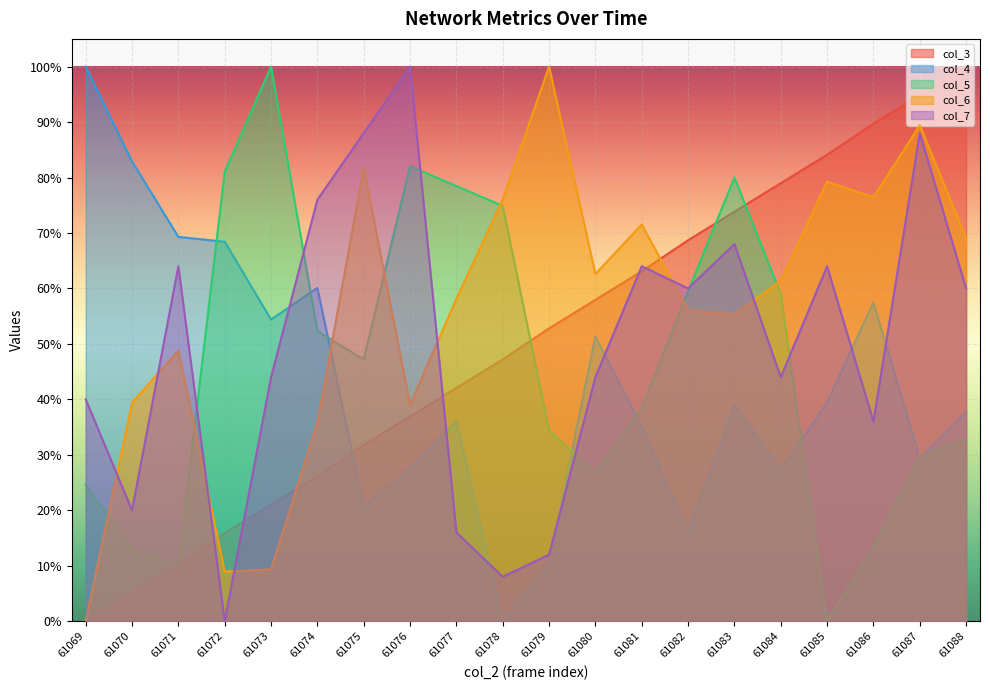

What is the sum of the col_4 values at 61071 and 61086?

1.3